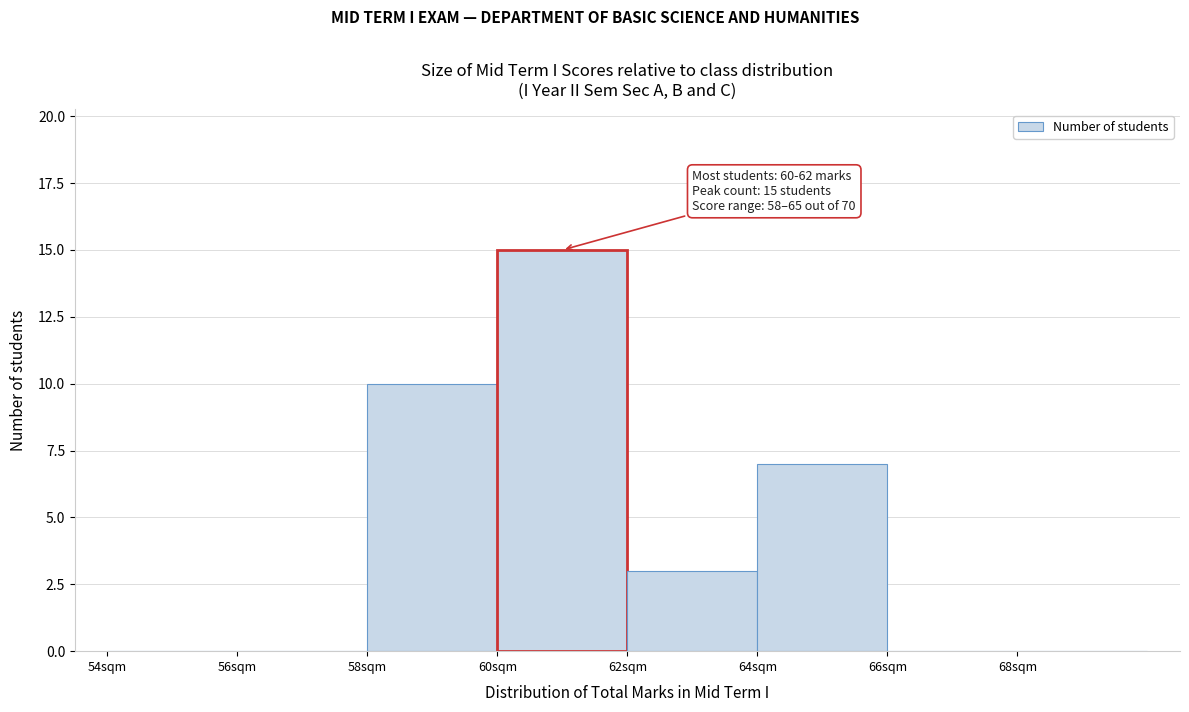

Over which range of the x-axis is the bar tallest?

60 to 62